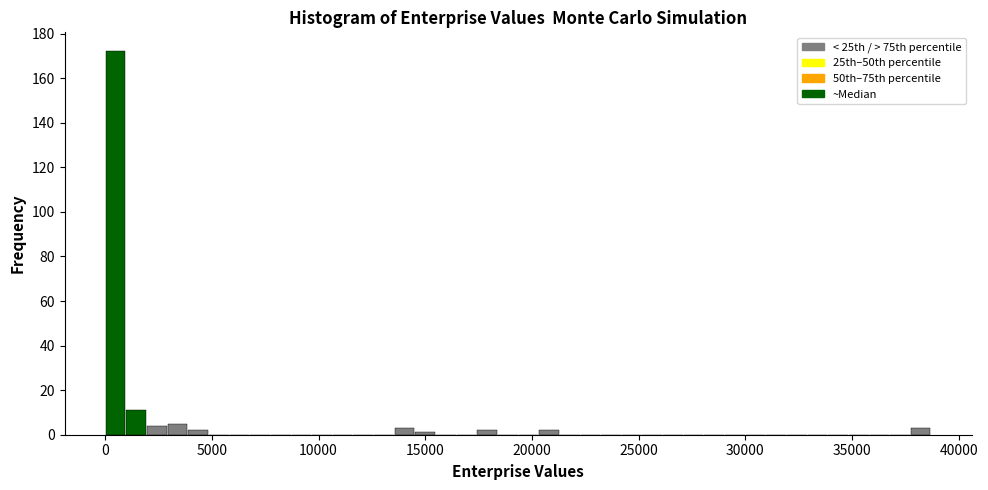

Read against the x-axis, roughly where is the centre of the tallest bar?

500